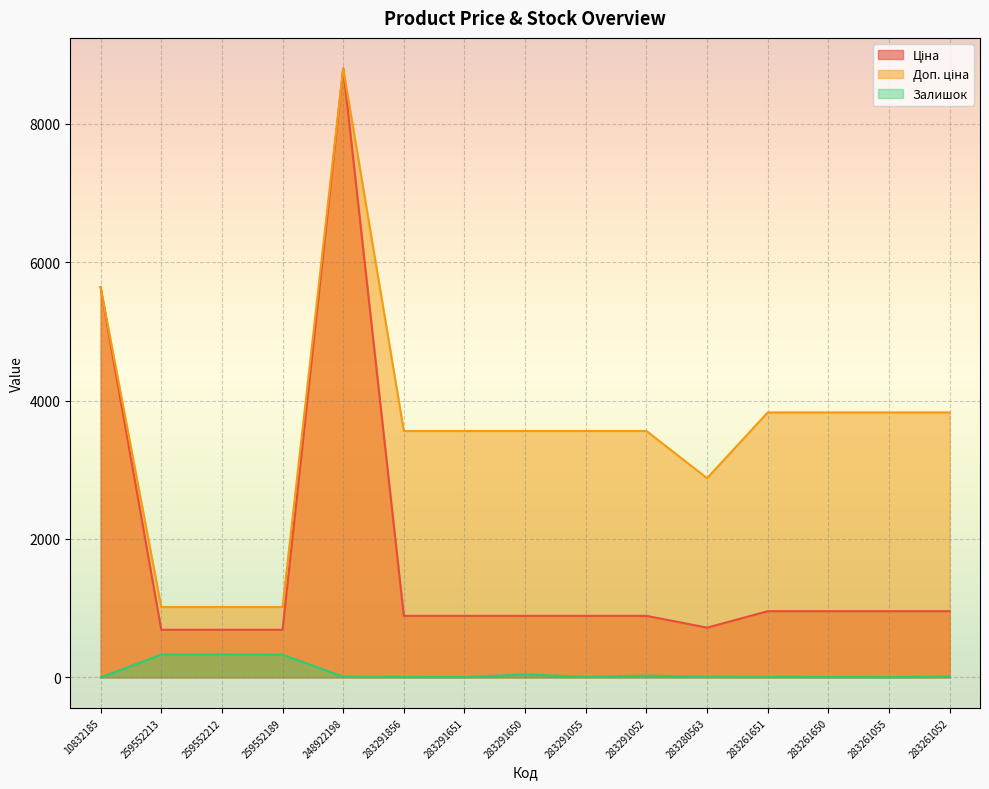

At which label is Залишок closest to 167?

283291650